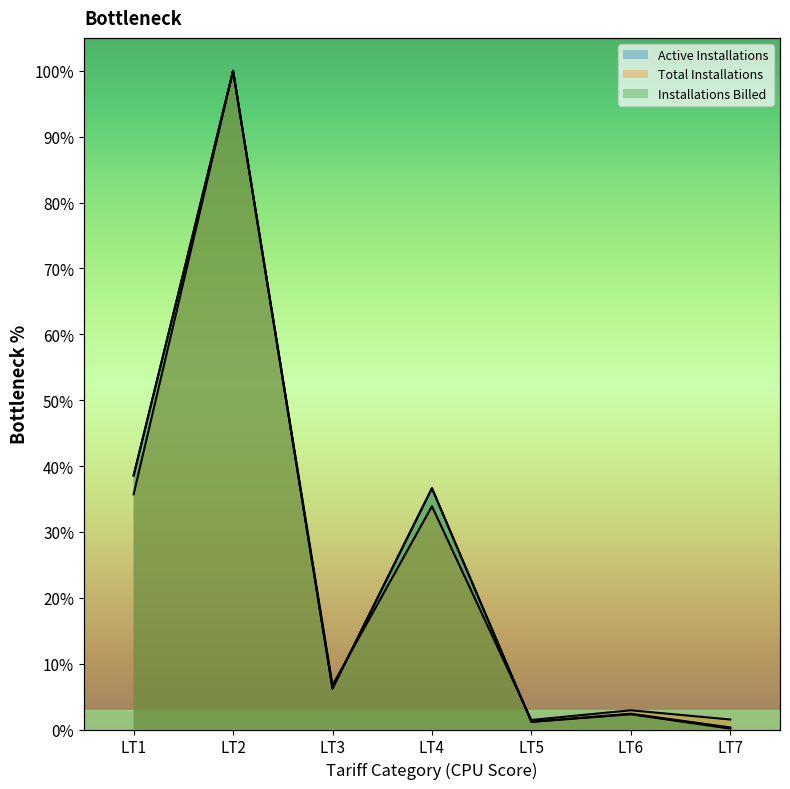

At how many categories does at least one series exceed 0?

7